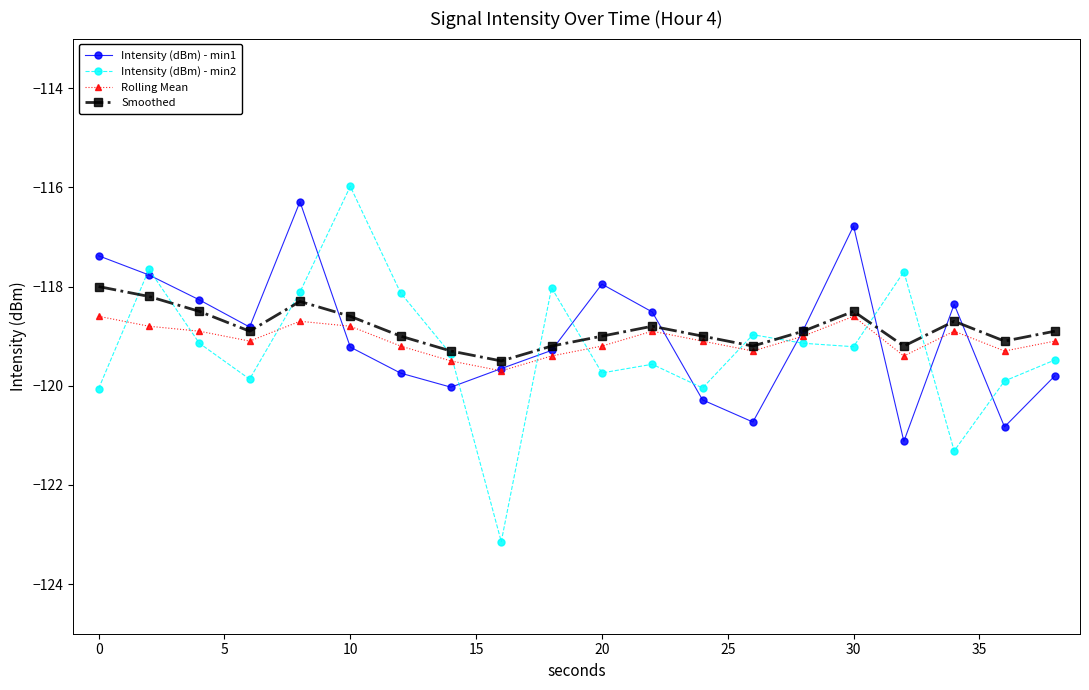

Rank the series by their average value, from highest to lowest.

Smoothed, Intensity (dBm) - min1, Rolling Mean, Intensity (dBm) - min2